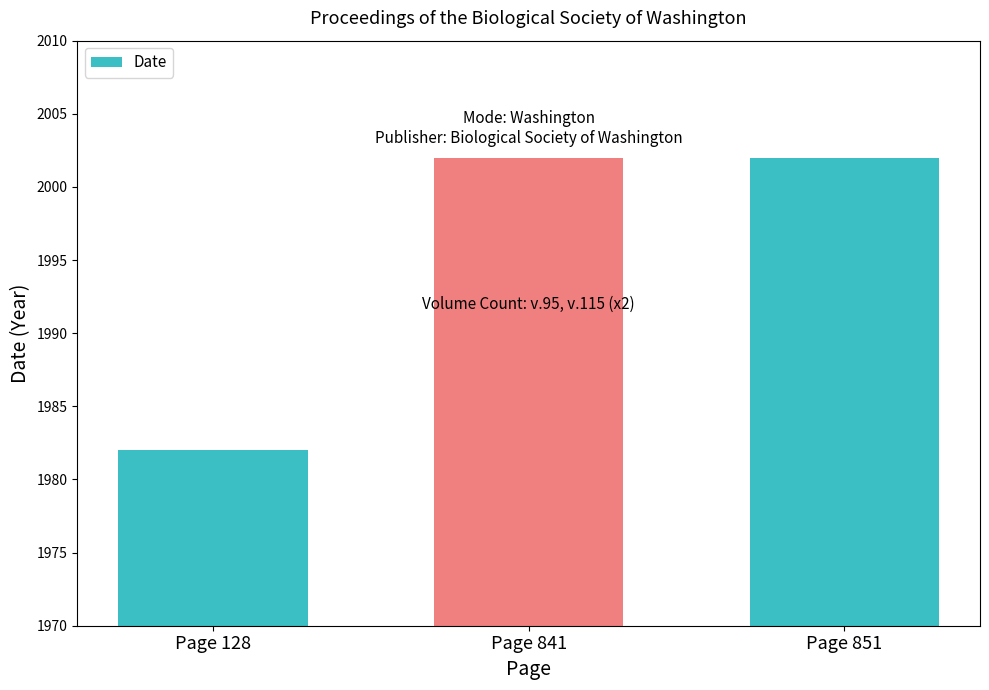

Reading left to right, transcribe all the data shown in this chart.

1982	2002	2002